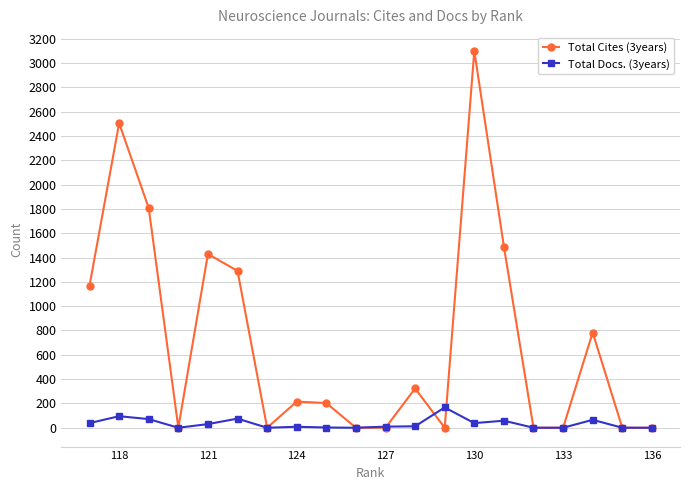

Which series has the largest range (max minus min)?

Total Cites (3years)